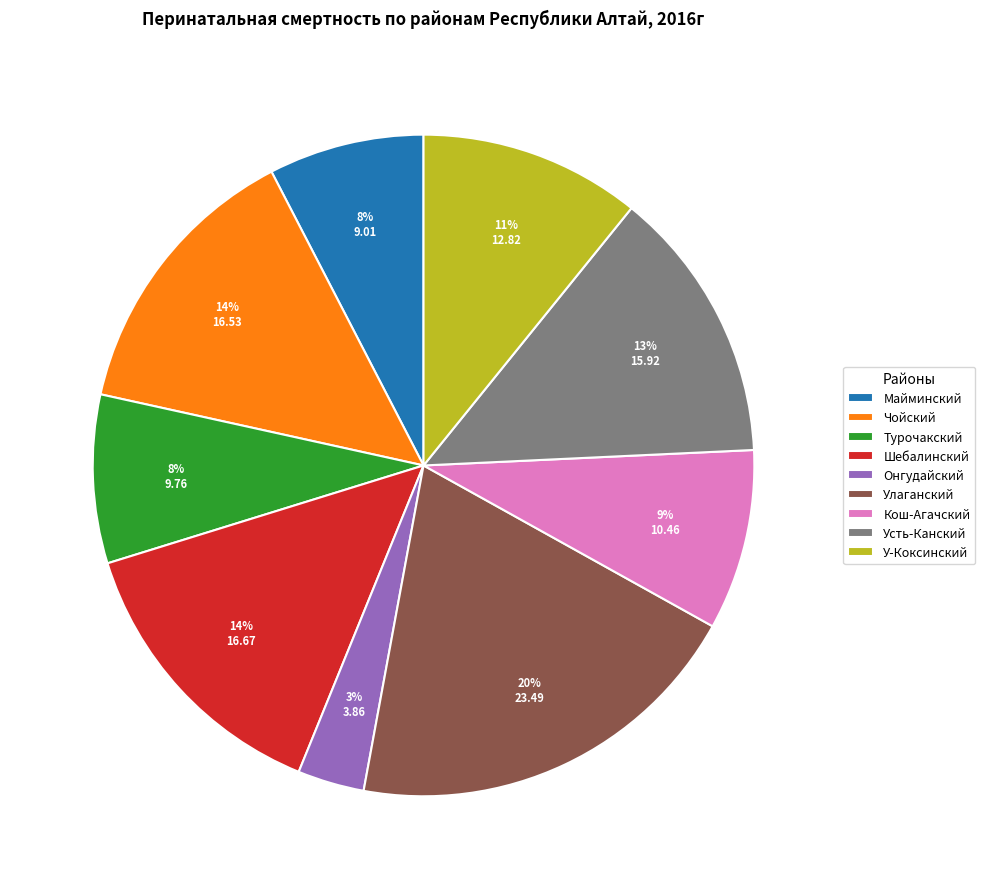

Do У-Коксинский and Усть-Канский together represent more than half of the pie?

No